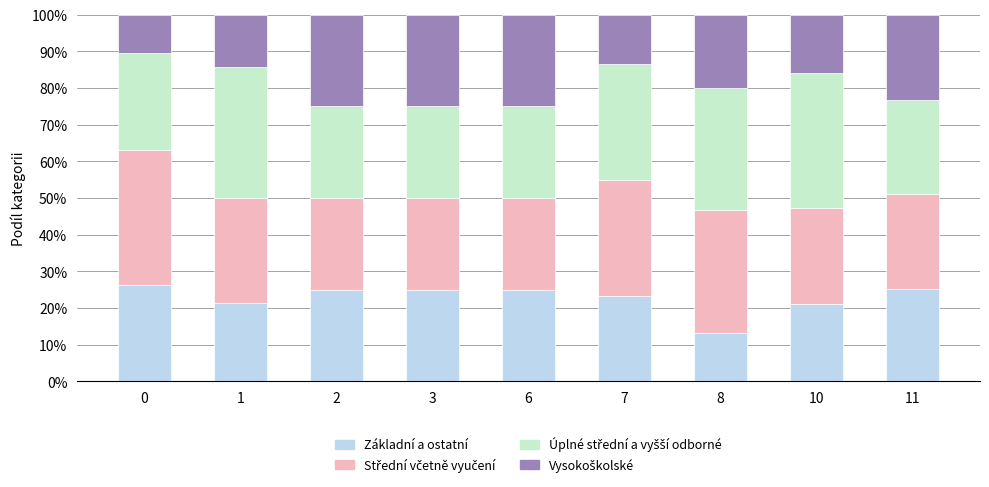

What is the total value across all series at 7?

100.0